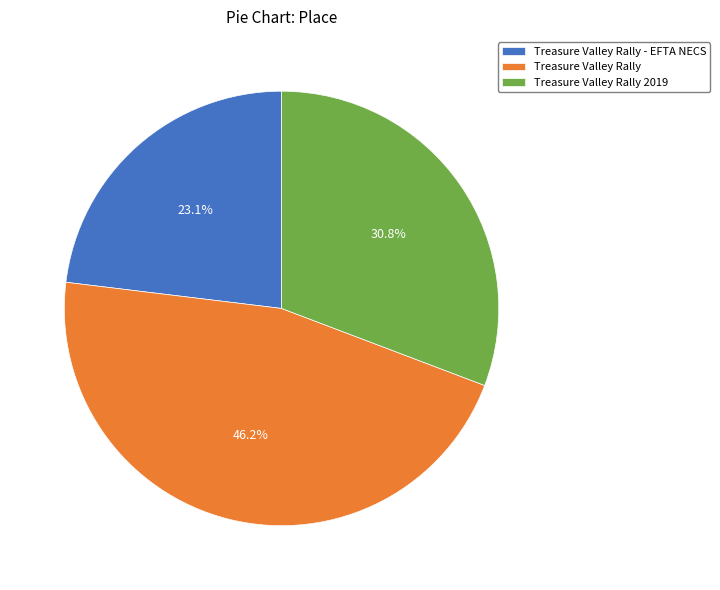

Combined, do Treasure Valley Rally and Treasure Valley Rally - EFTA NECS account for over 50%?

Yes